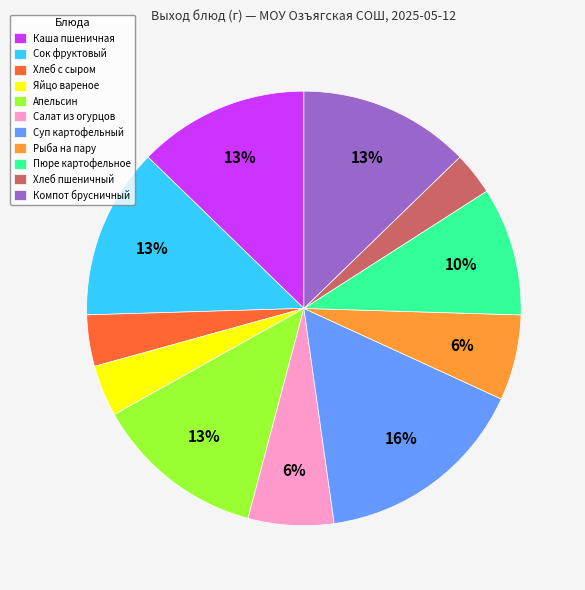

What is the largest slice in the pie chart?

Суп картофельный